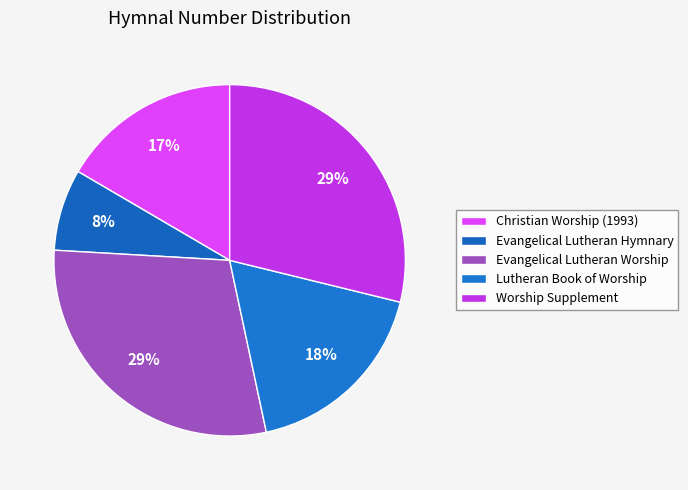

The Evangelical Lutheran Hymnary slice represents 1% of the pie. True or false?

False